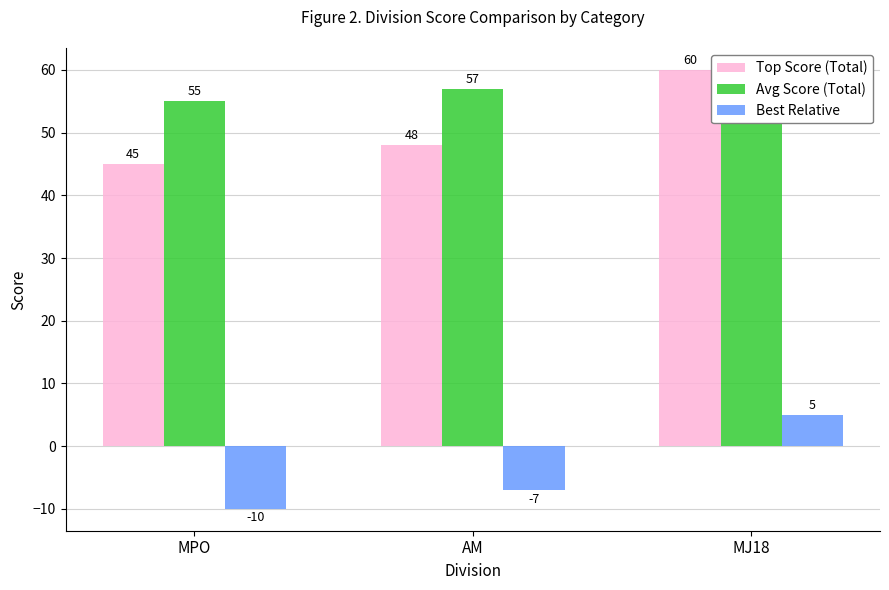

What is the difference between the Best Relative values at AM and MJ18?

12